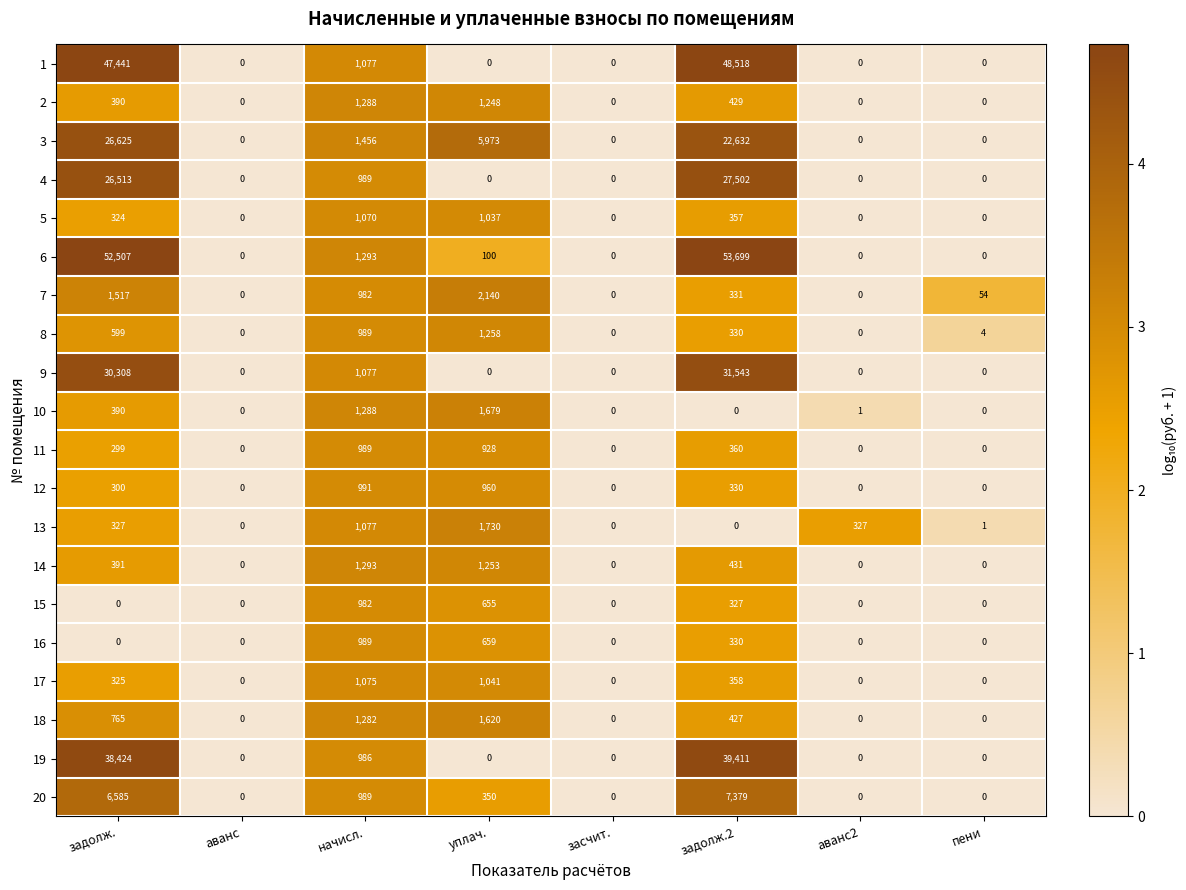

What is the spread (max minus min) of values at задолж.2?

53699